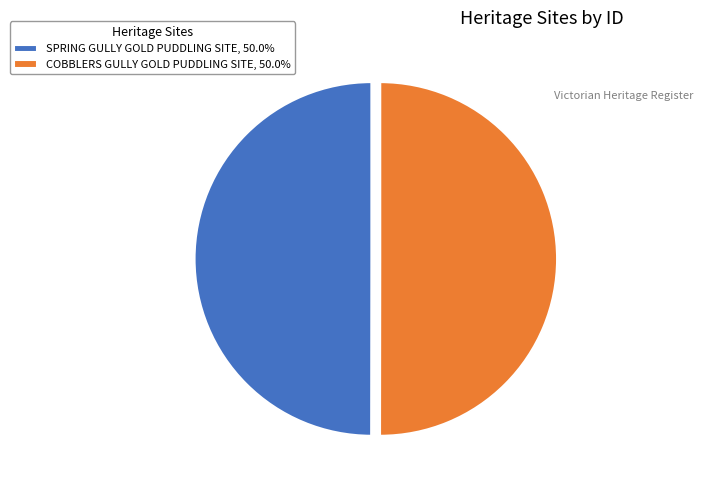

Is the sum of COBBLERS GULLY GOLD PUDDLING SITE, 50.0% and SPRING GULLY GOLD PUDDLING SITE, 50.0% greater than half?

Yes